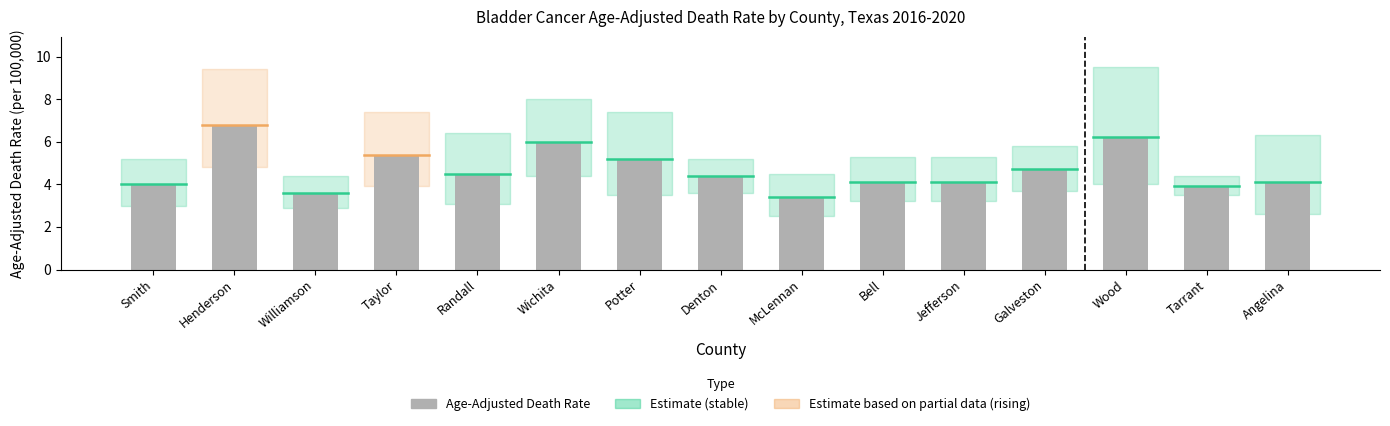

How many series are shown in this chart?

1